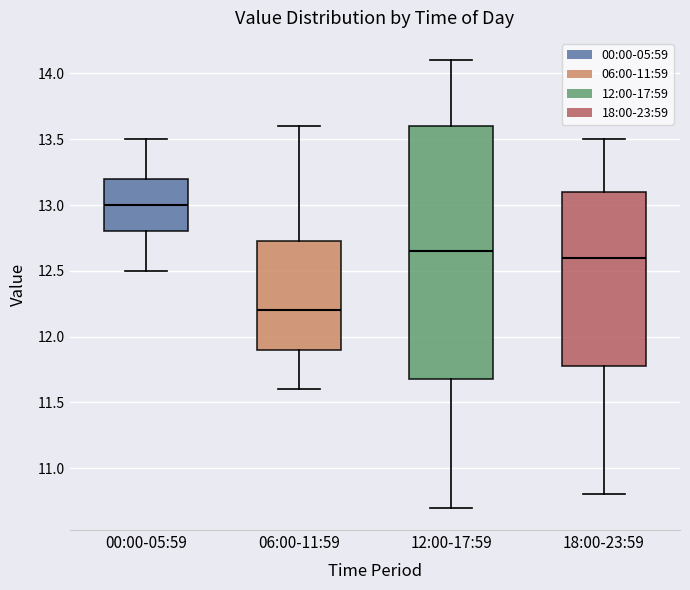

Which box is the tallest, from its lower edge to its upper edge?

12:00-17:59